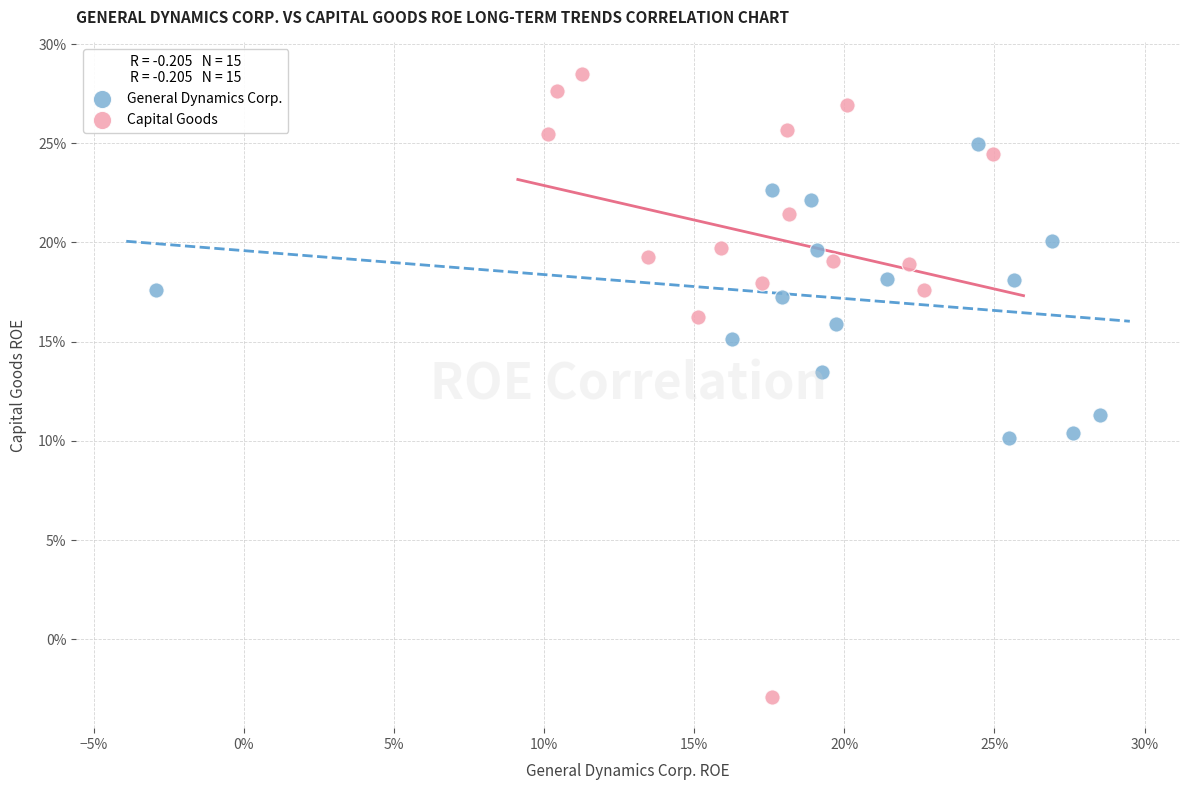

Which series reaches the maximum Y coordinate?

Capital Goods